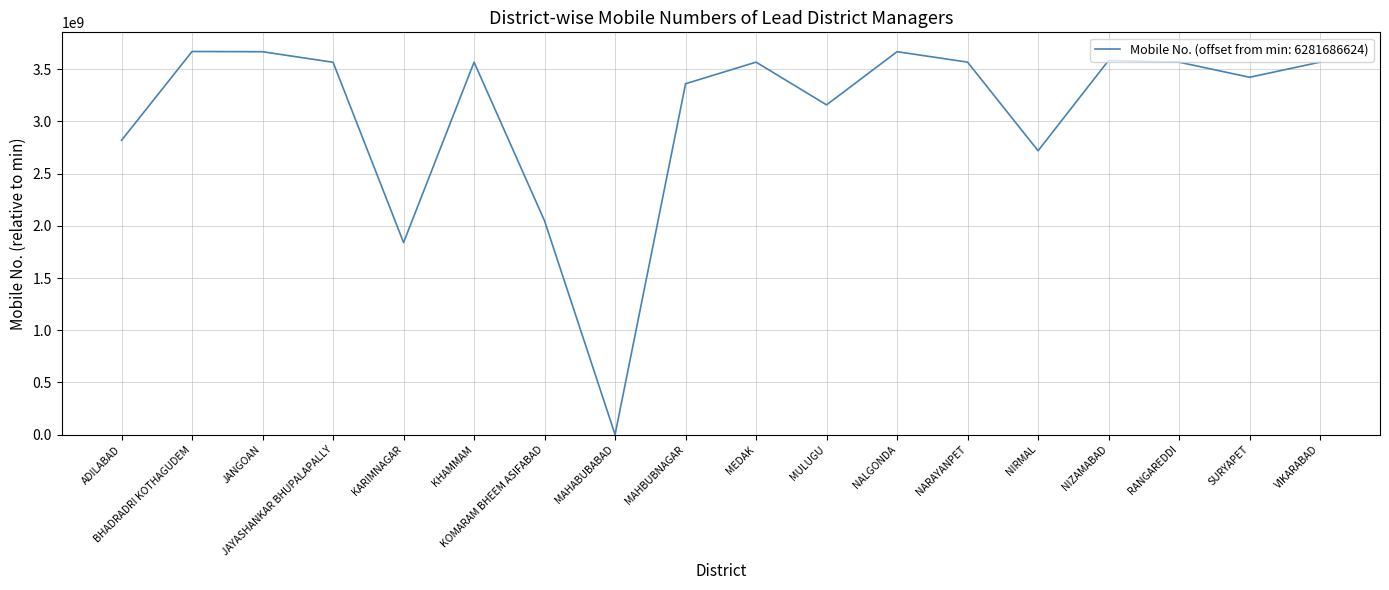

Is it true that the value at RANGAREDDI is 3567662735?

True